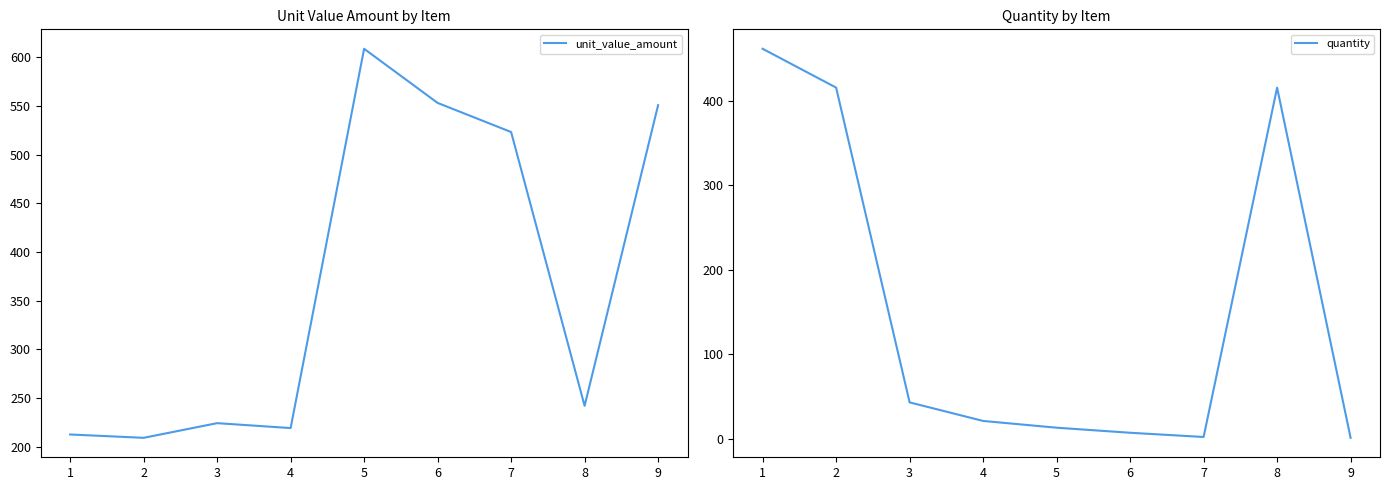

How many data points in quantity are less than 21?

4